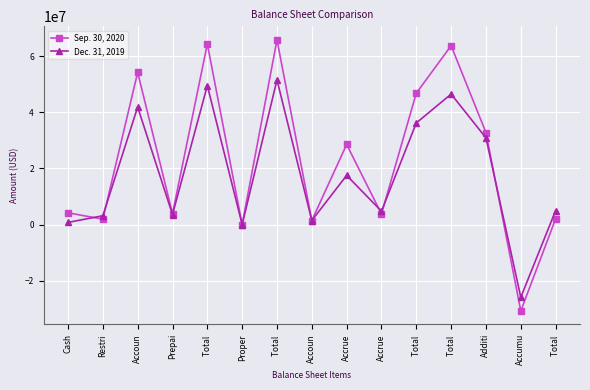

What are all the series names shown in the legend?

Sep. 30, 2020, Dec. 31, 2019